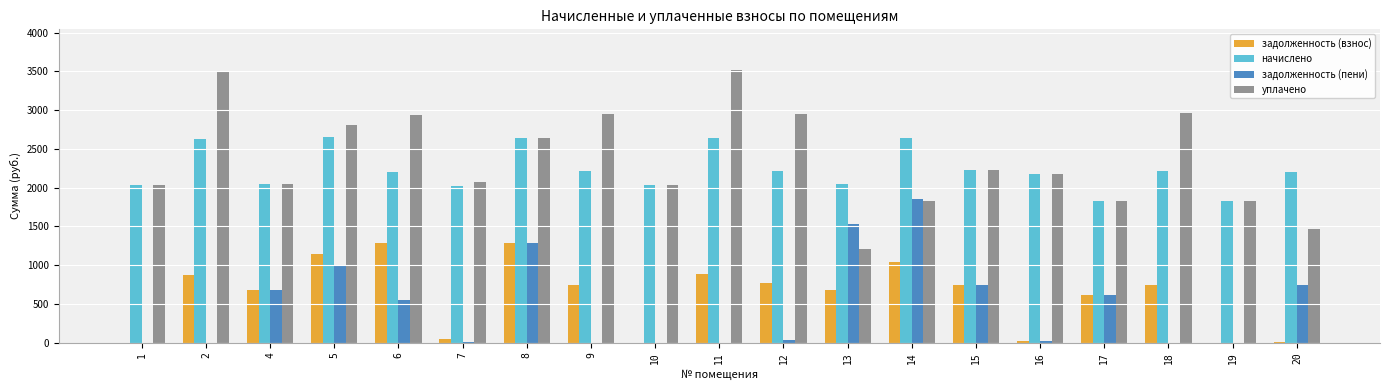

What is the highest value of the задолженность (пени) series?

1850.0